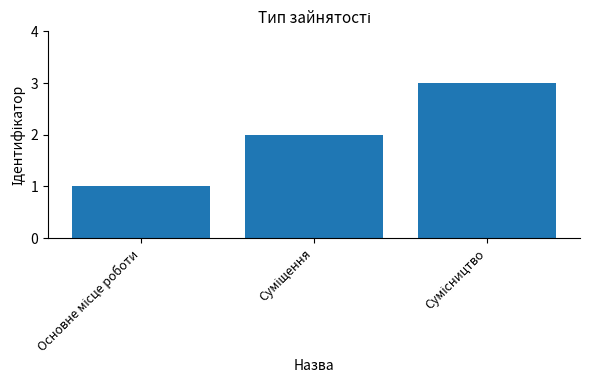

How many categories are shown in the chart?

3